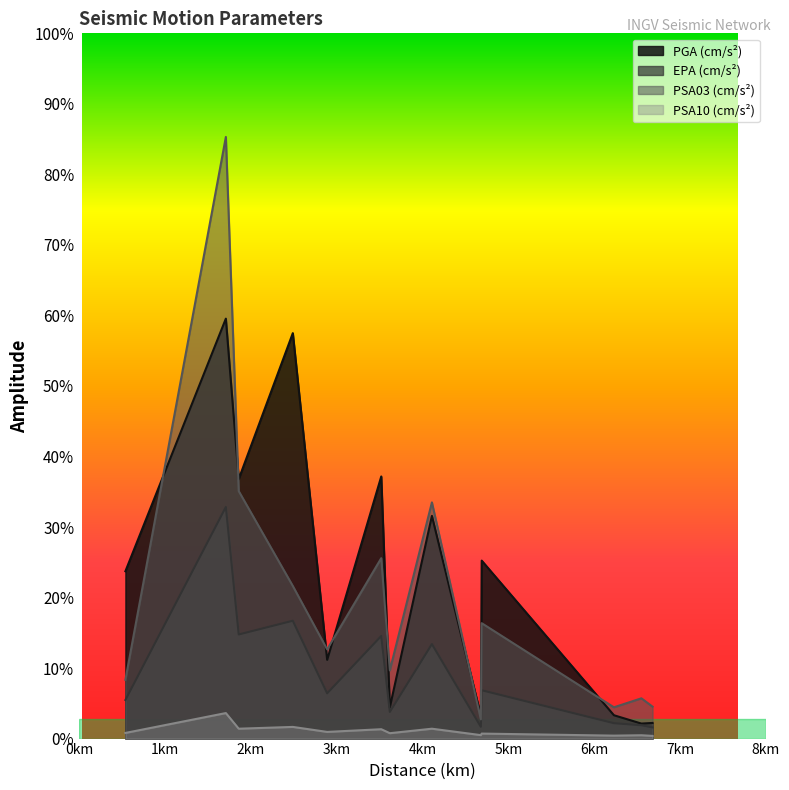

How many lines are shown in the chart?

4